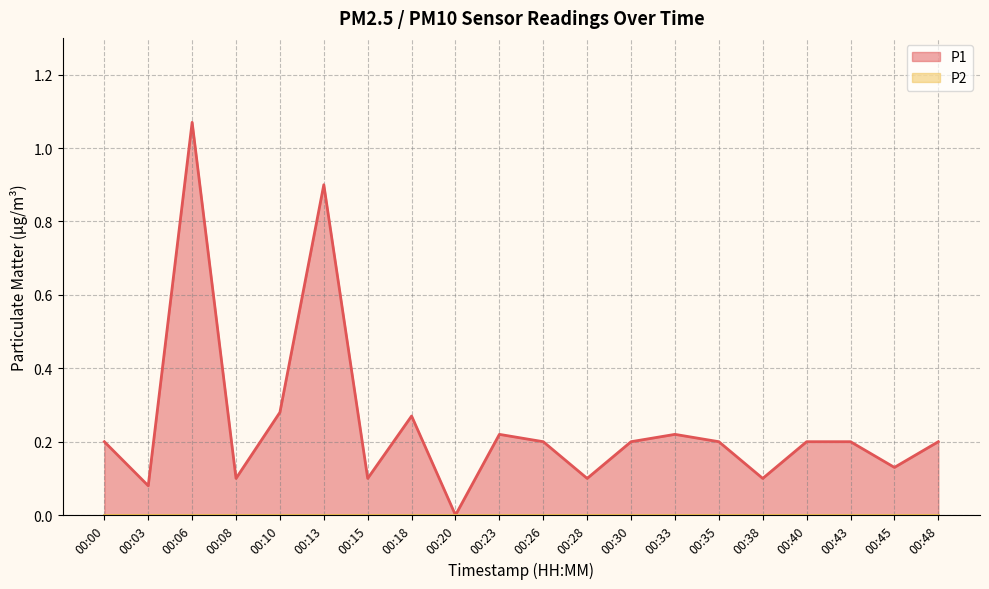

Between 00:10 and 00:03, which is larger?

00:10